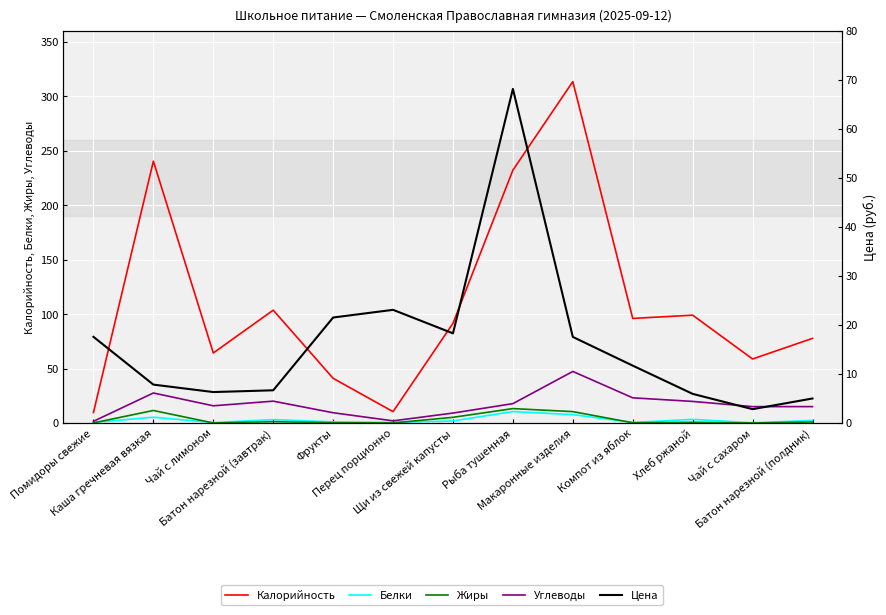

Is it true that Белки equals 1.0 at Фрукты?

True